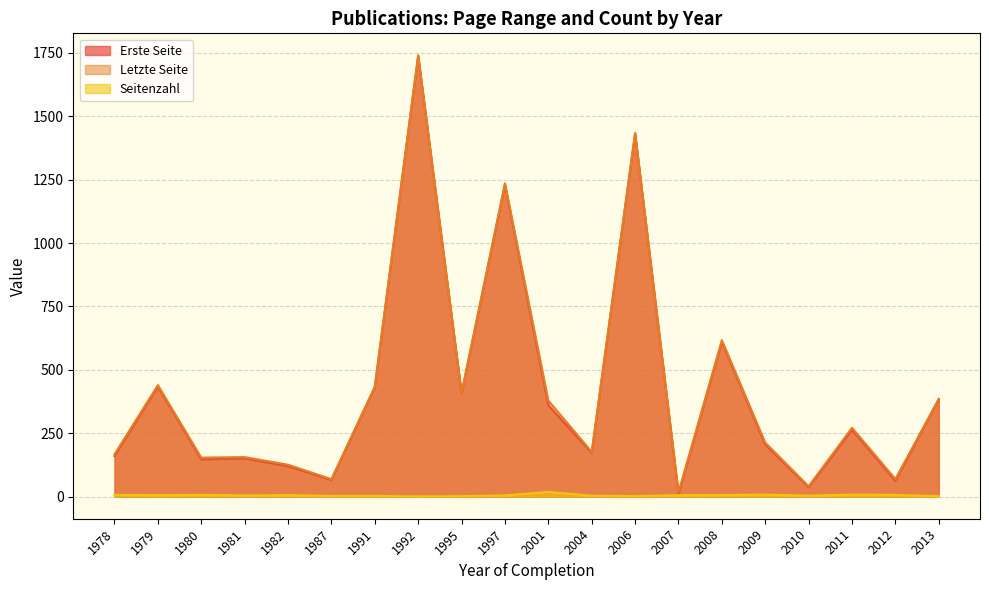

What is the total value across all series at 2012?

139.0